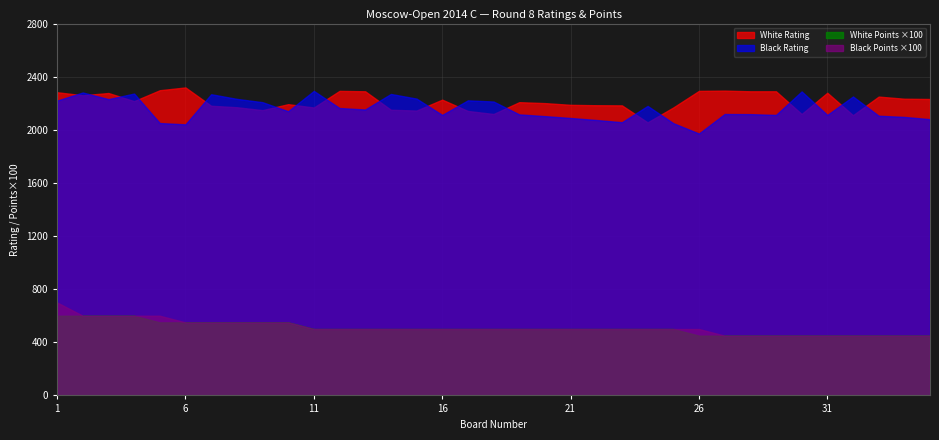

Where is the first local maximum for White Rating?

3